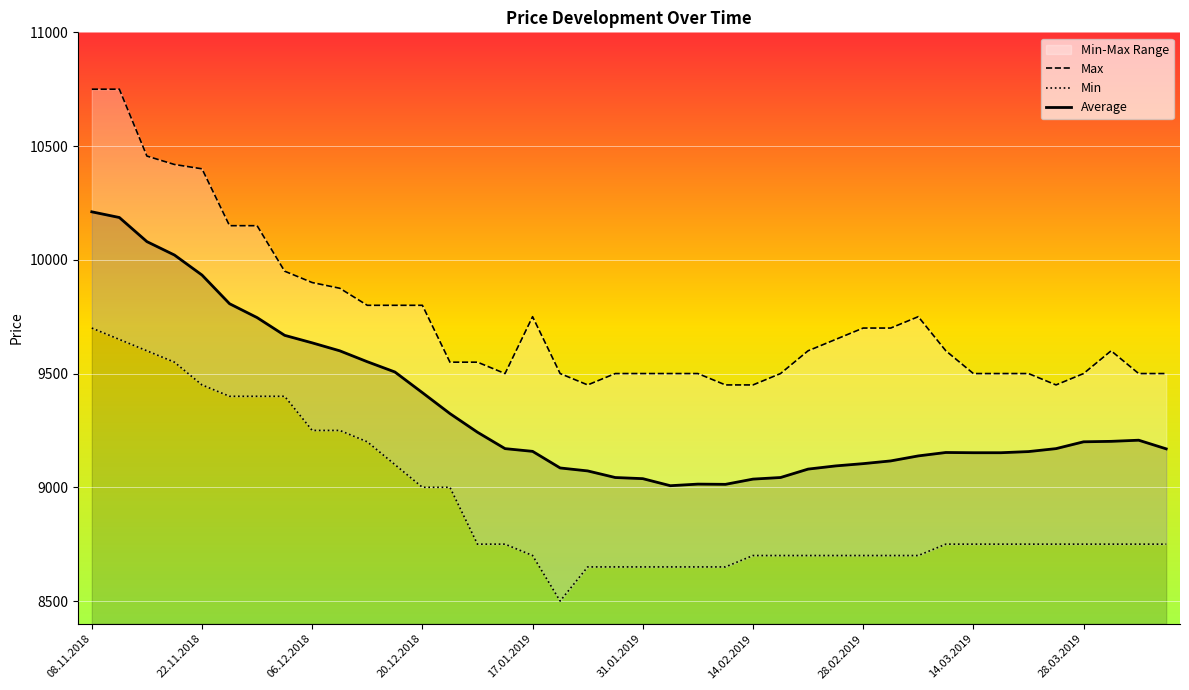

What is the highest value of the Average series?

10211